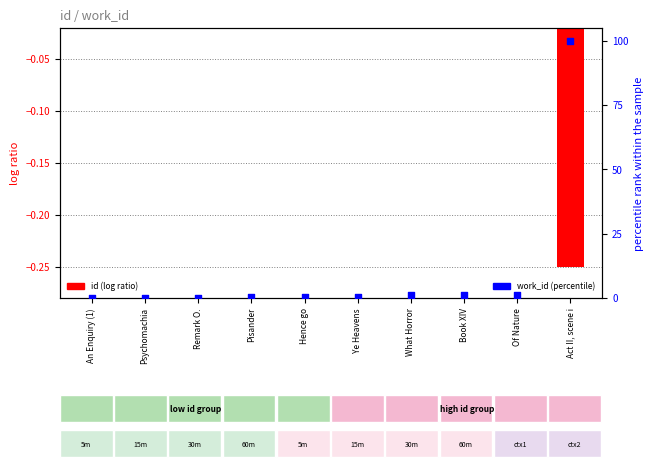

Between Of Nature and Book XIV, which is larger?

Of Nature